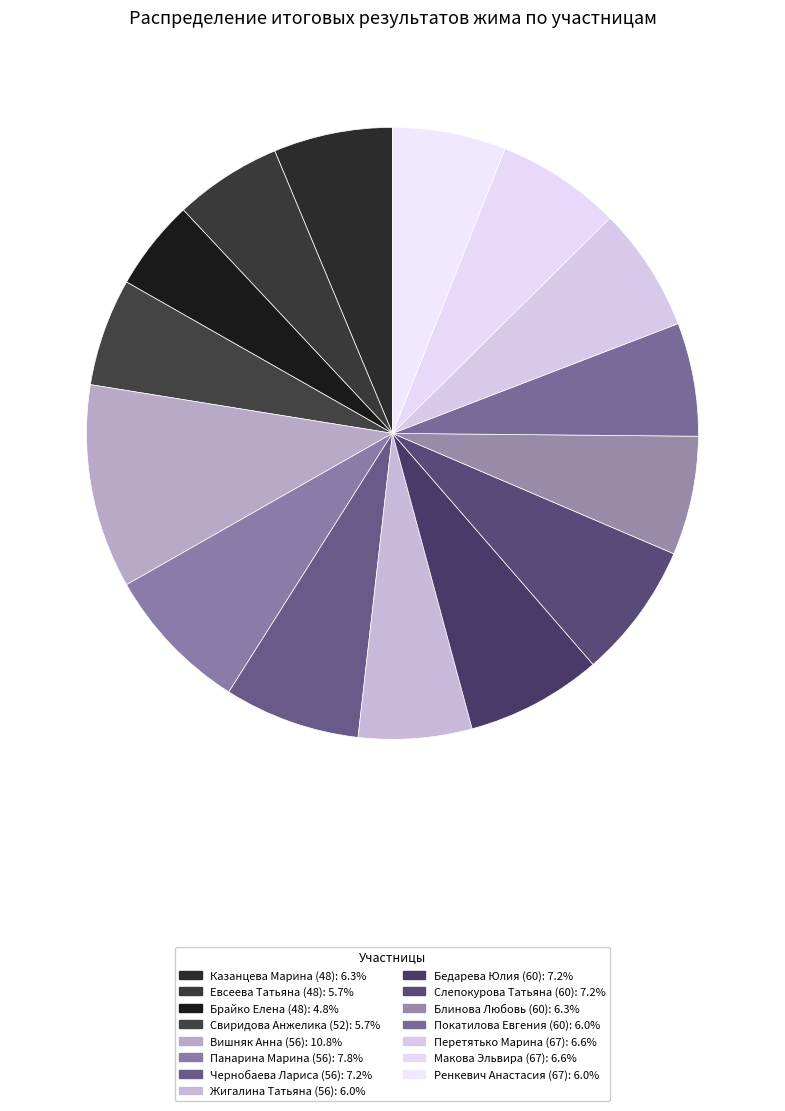

How many segments does this pie chart have?

15